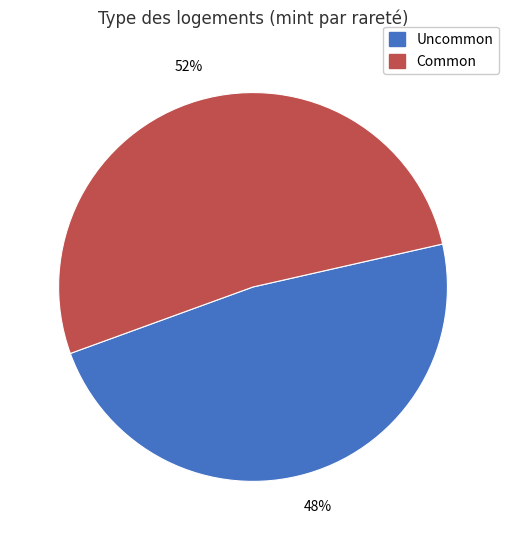

To the nearest percent, what is the difference between the largest and smallest slice percentages?

4%